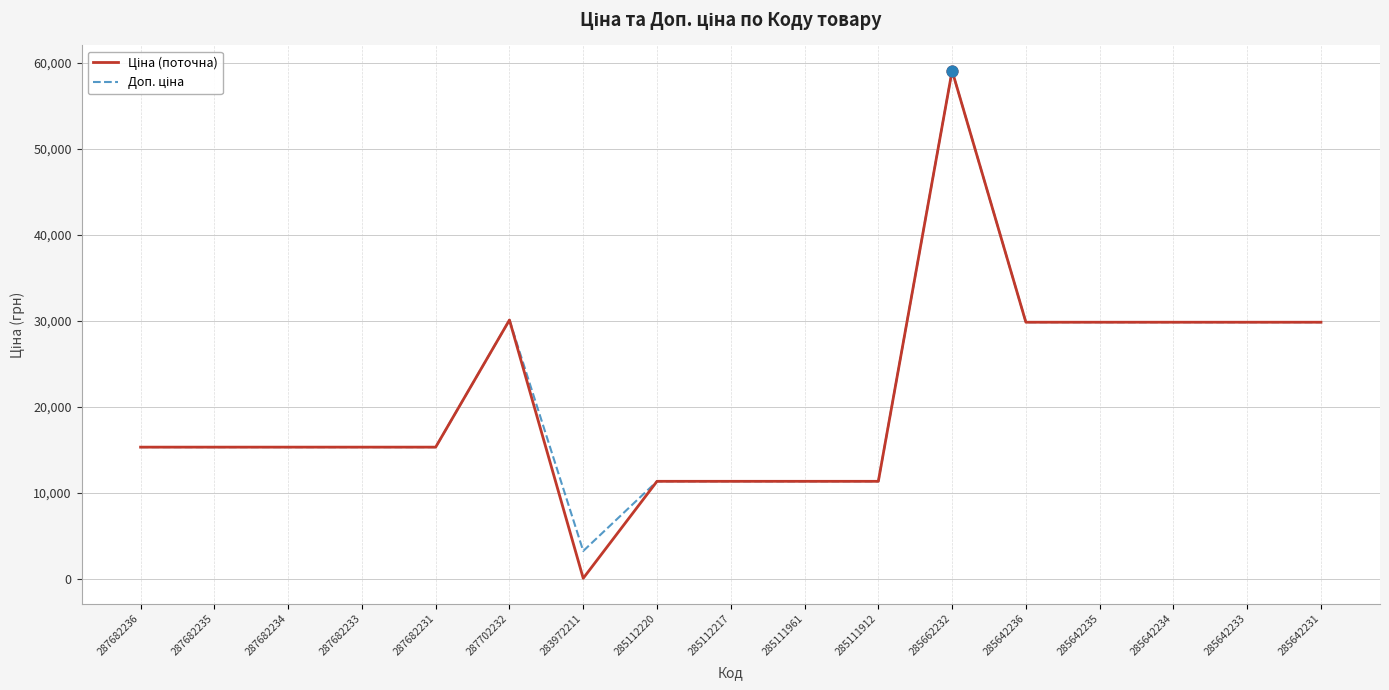

What is the total value across all series at 287682234?

30576.0